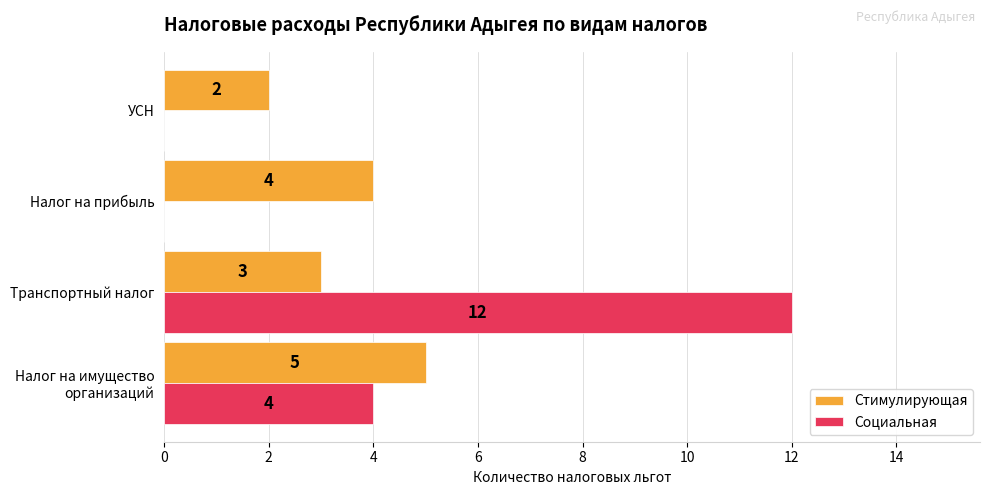

How many Социальная values are between 0 and 12?

4